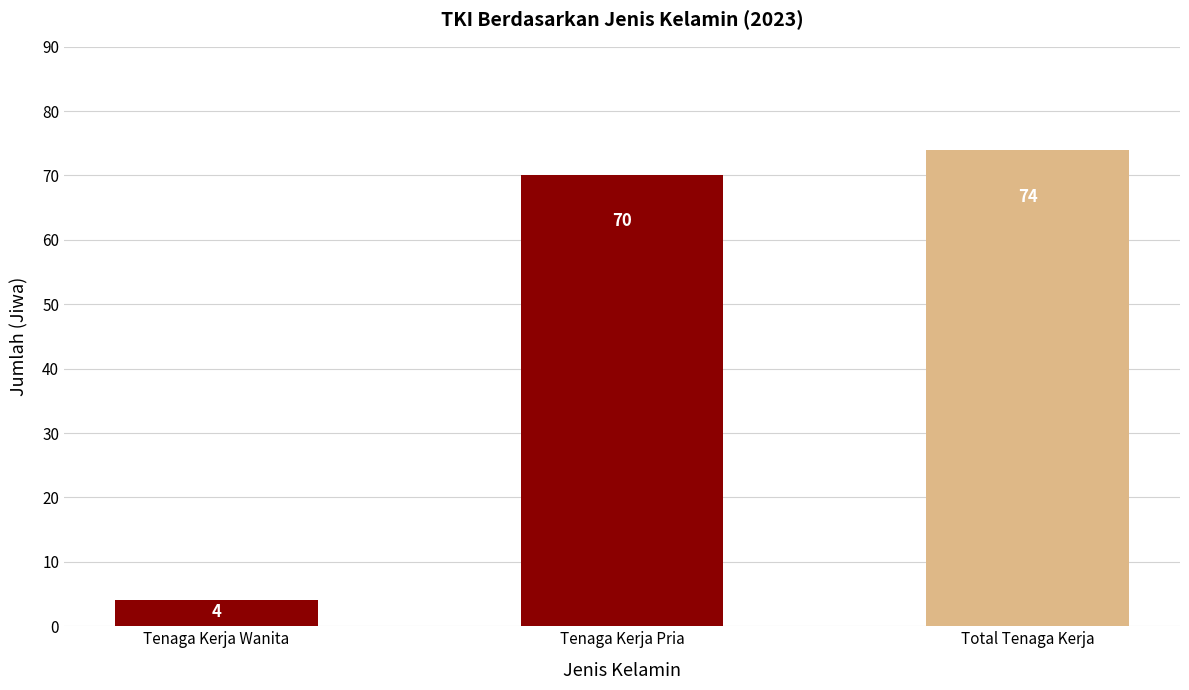

What is the sum of all values?

148